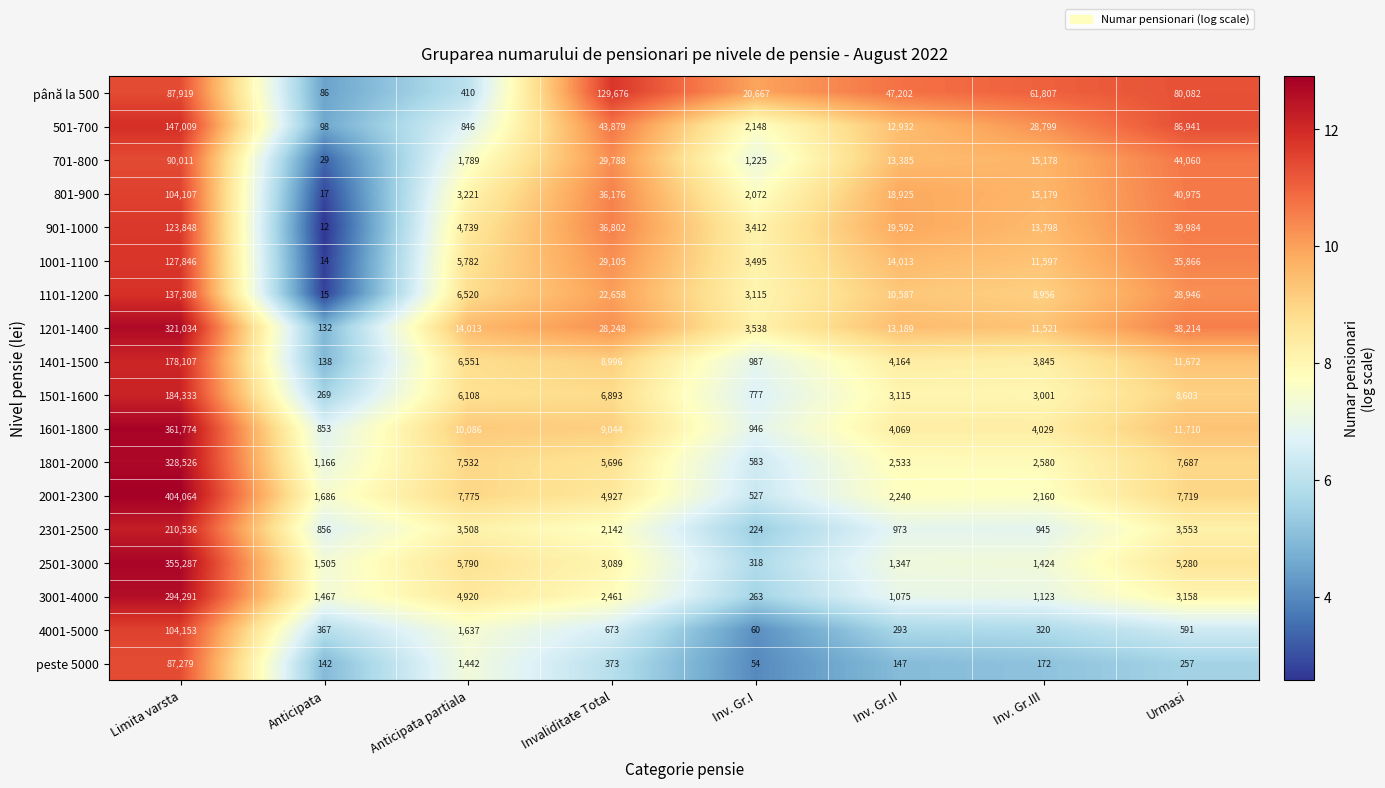

What is the sum of all 1201-1400 values?

429889